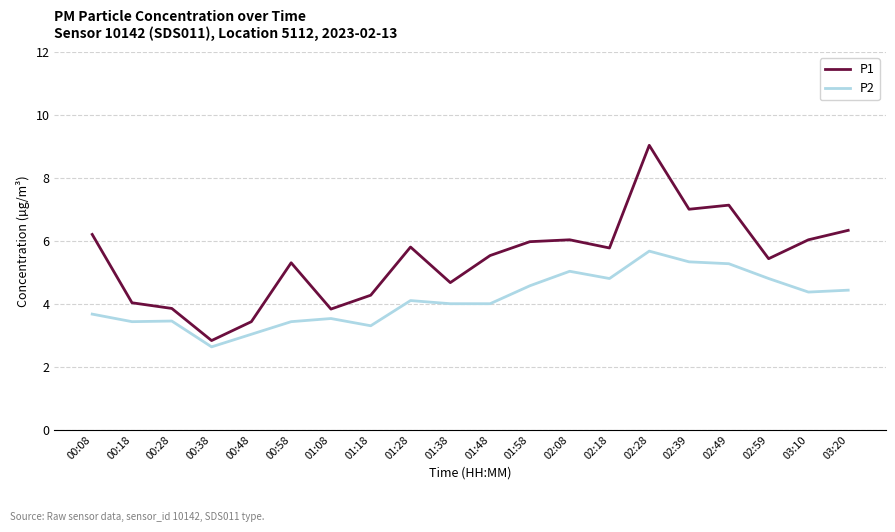

True or false: P1 and P2 intersect in this chart.

False